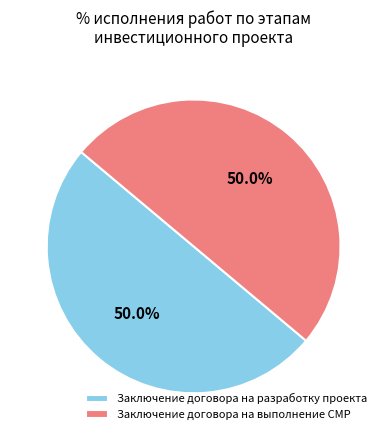

To the nearest percent, what is the average slice percentage?

50%